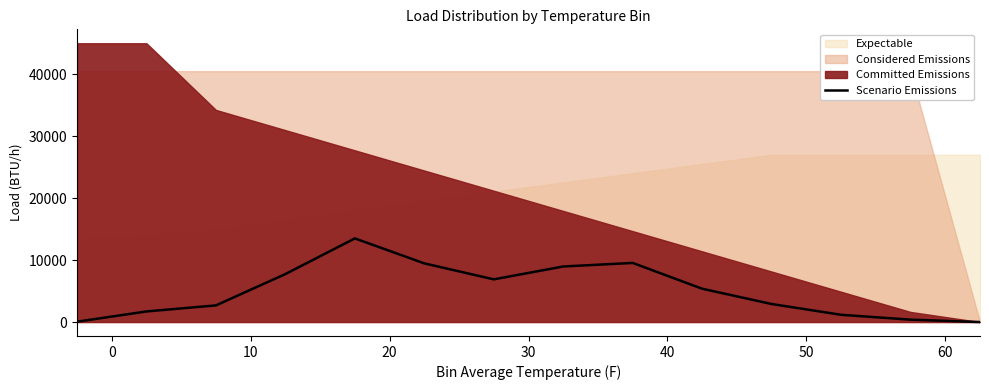

True or false: there are more than 2 points higher than both neighbors.

False